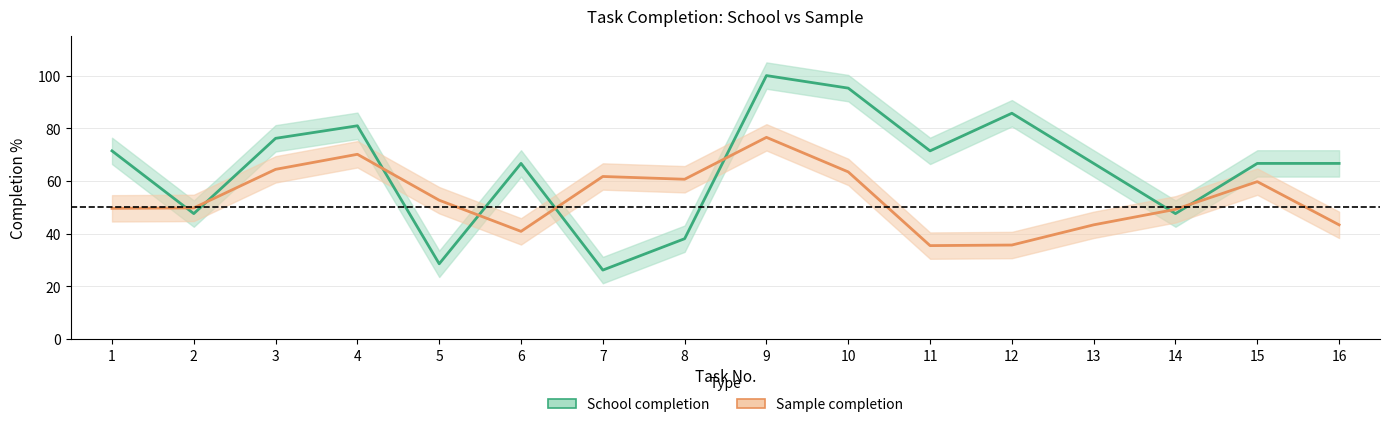

What is the value of the Sample point at the 9th from the left?

76.6